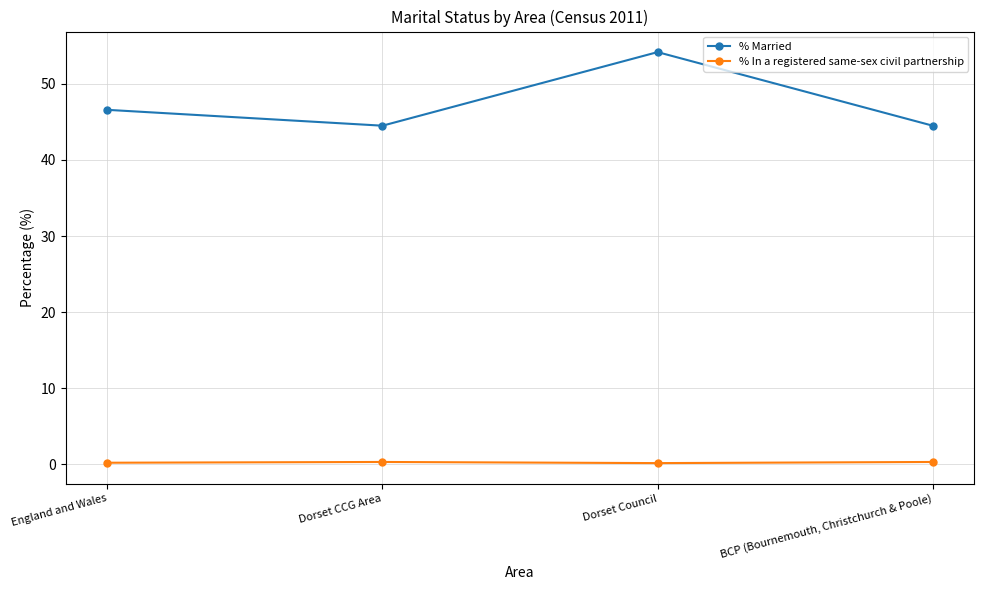

What is the difference between the % Married values at Dorset Council and England and Wales?

7.6